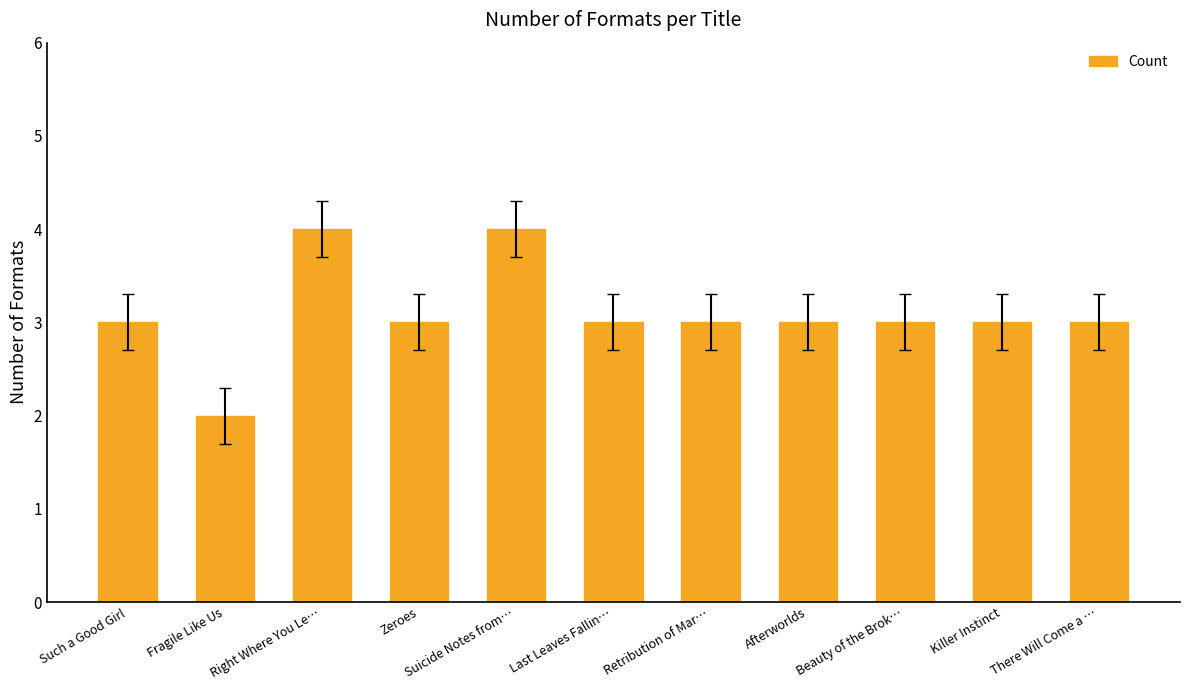

What position from the left is Beauty of the Brok…?

9